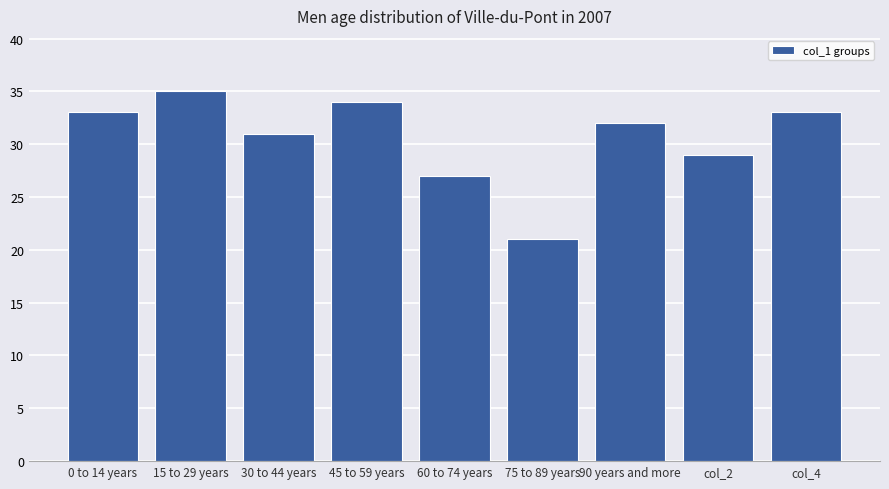

Are the bars grouped side by side (vs. stacked)?

No